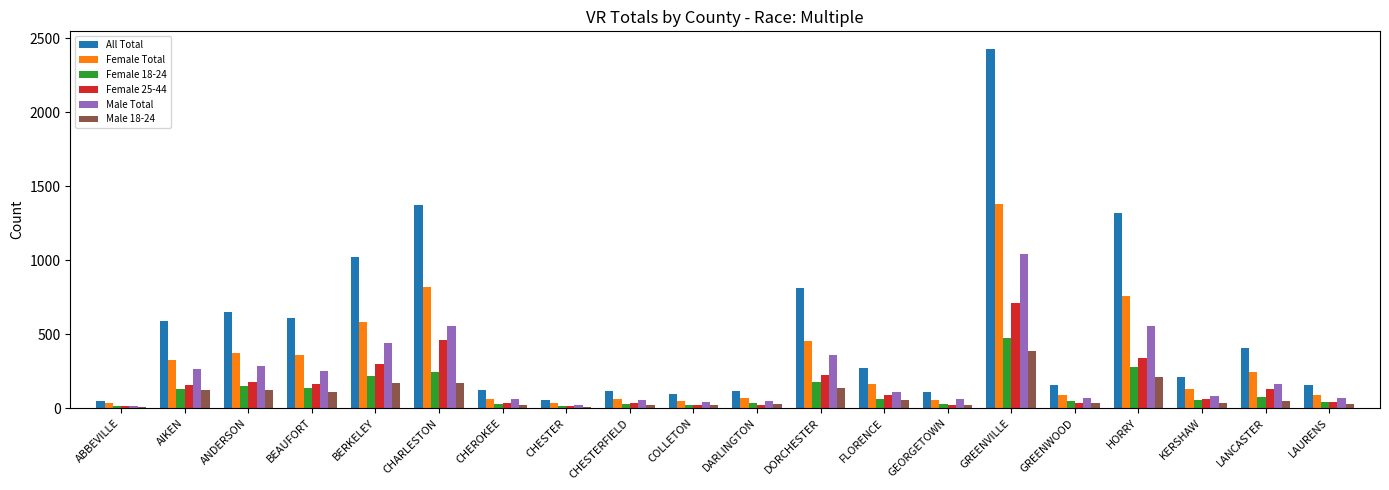

Which category has the highest value across all series?

GREENVILLE